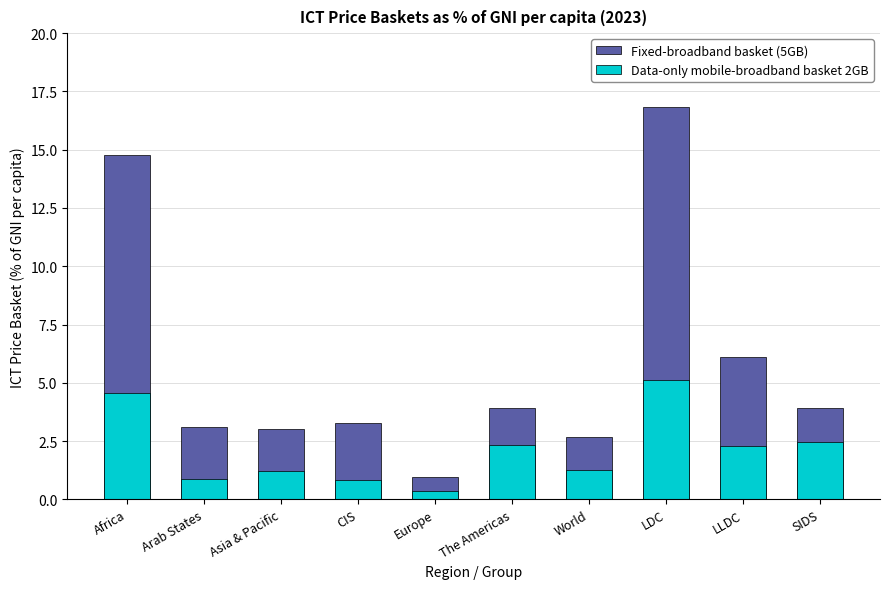

What is the value of the Data-only mobile-broadband basket 2GB bar at the 9th from the left?

2.3